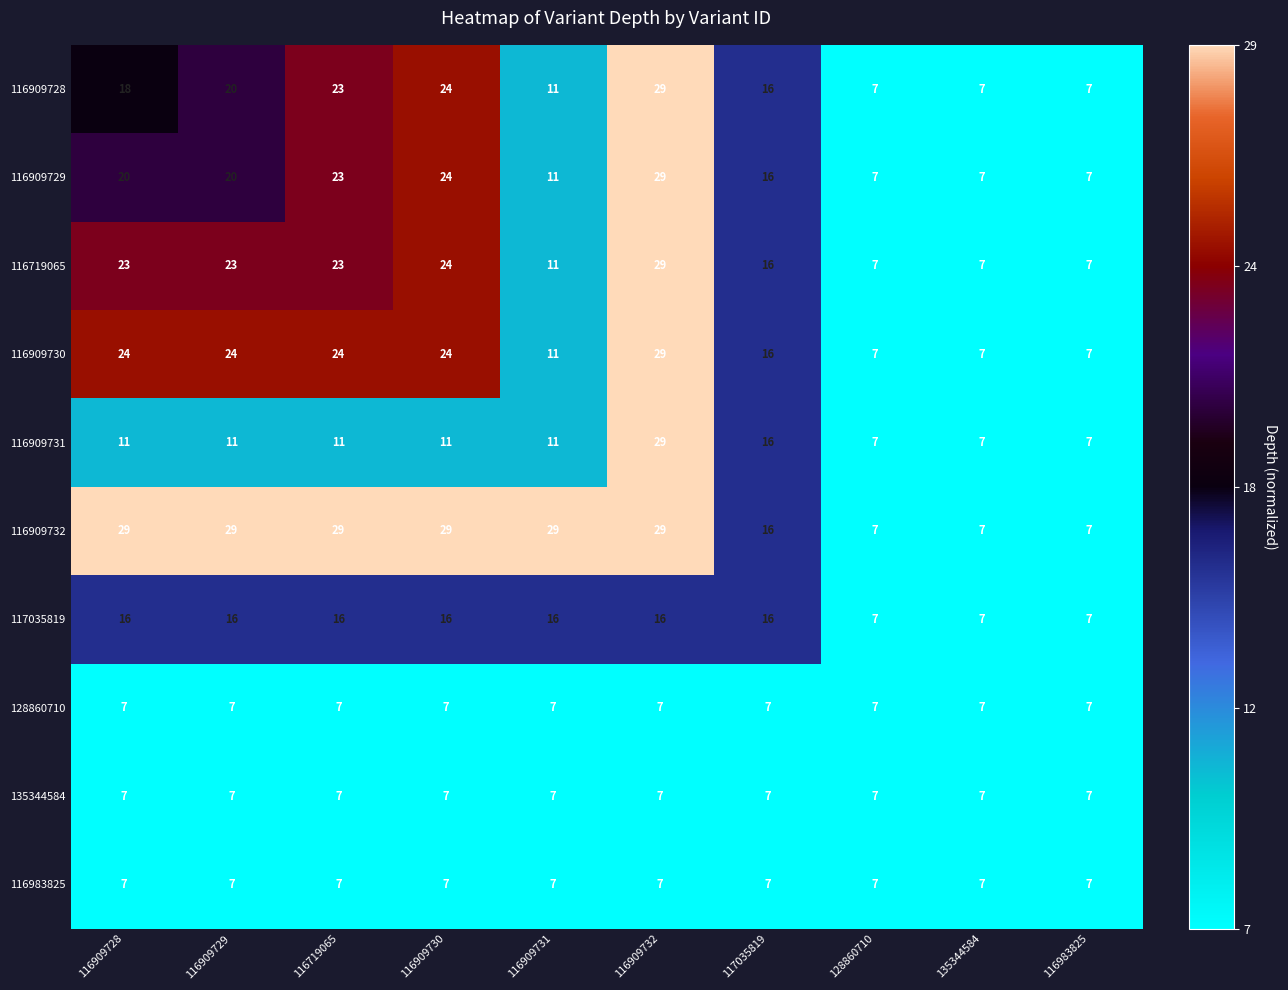

What is the total value across all series at 116909730?

173